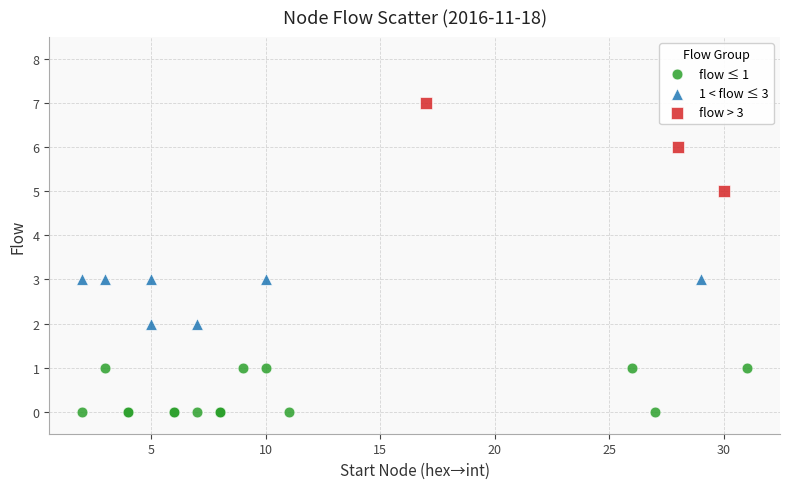

Which series has the largest Y range (max minus min)?

flow > 3